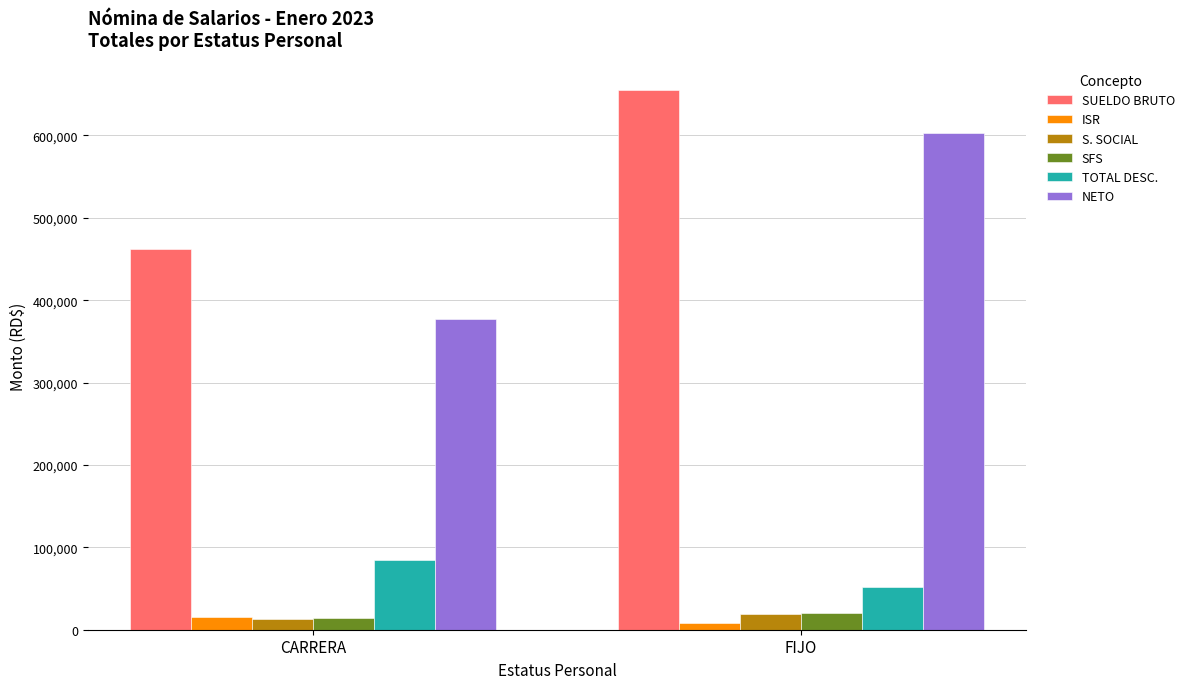

What is the value of the NETO bar at the 1st from the left?

377795.9